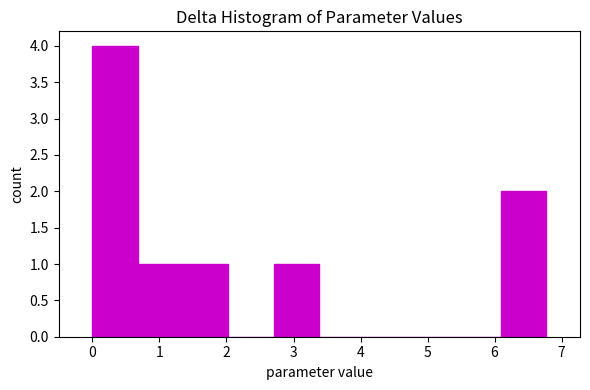

What is the height of the bar covering 0.0 to 0.7 on the x-axis? Neither the bar edges nor the heights are printed on the chart, so give them approximately, as read against the axes.

4